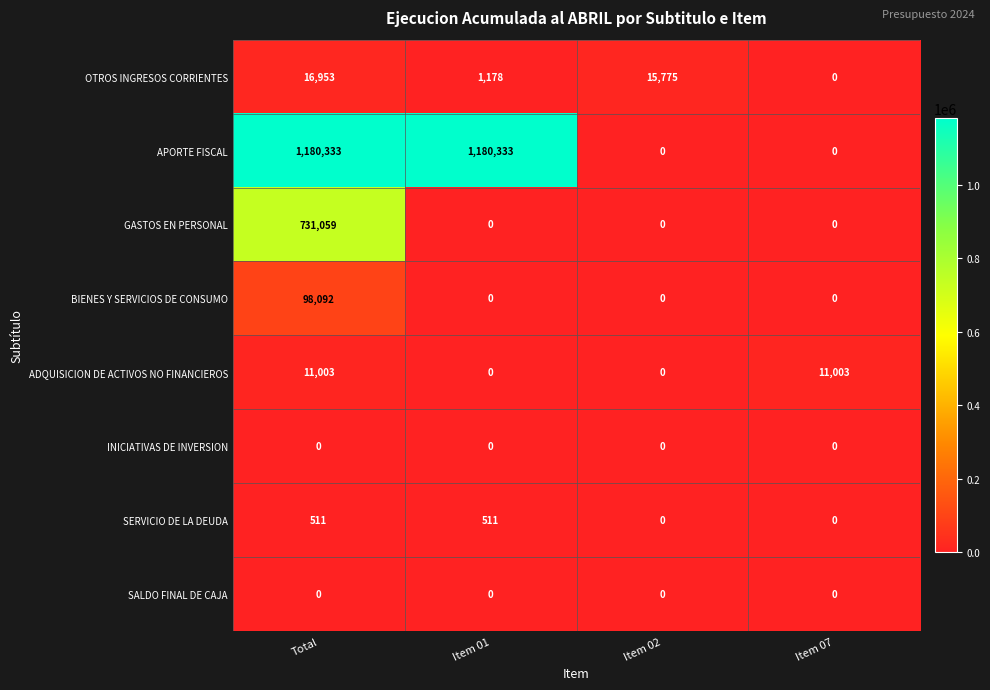

The SERVICIO DE LA DEUDA series shows 0 at Item 07. True or false?

True